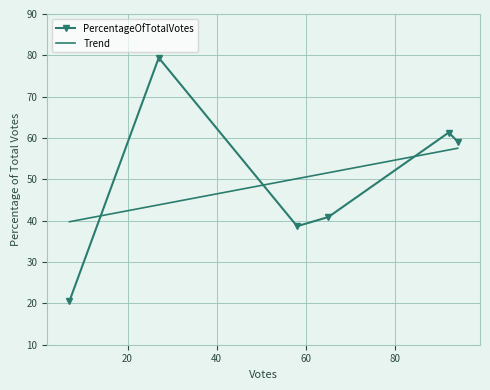

True or false: the data shows 92.1 at 94.

False